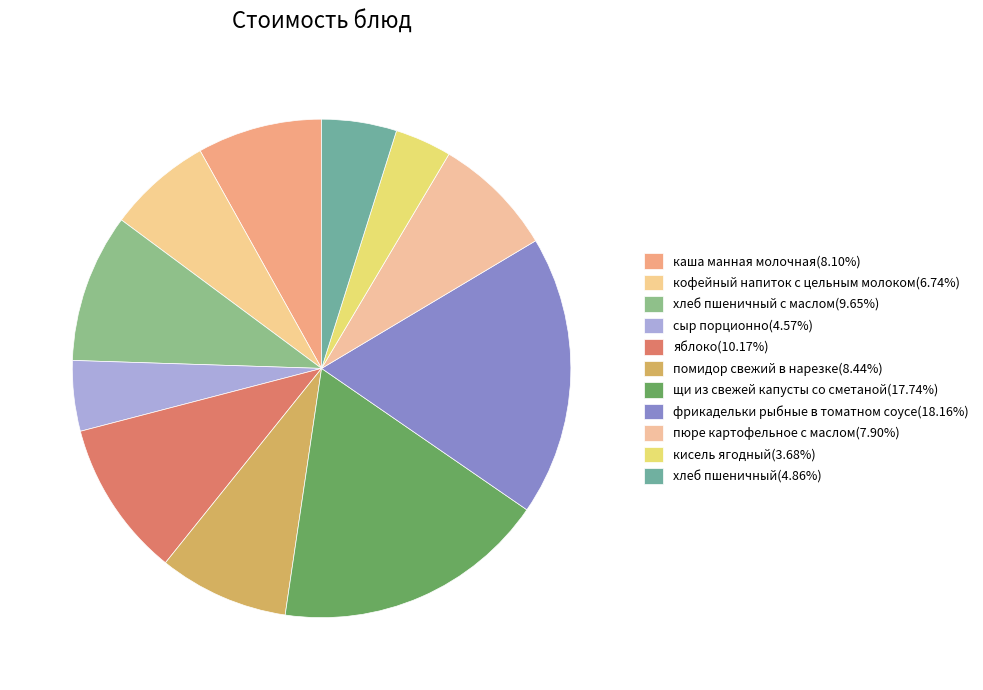

How many segments does this pie chart have?

11